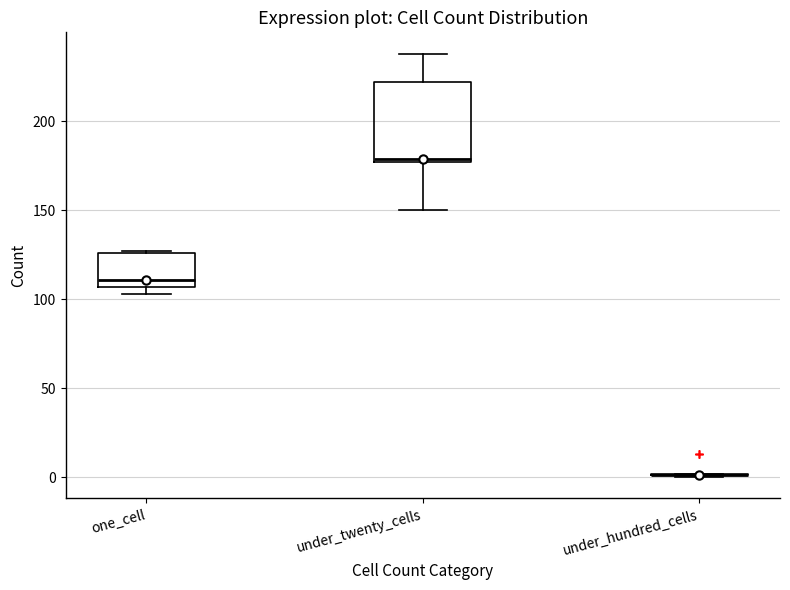

Where does the median line of the box for one_cell sit on the y-axis? The values are not printed on the chart, so give them approximately, as read against the axis.

110